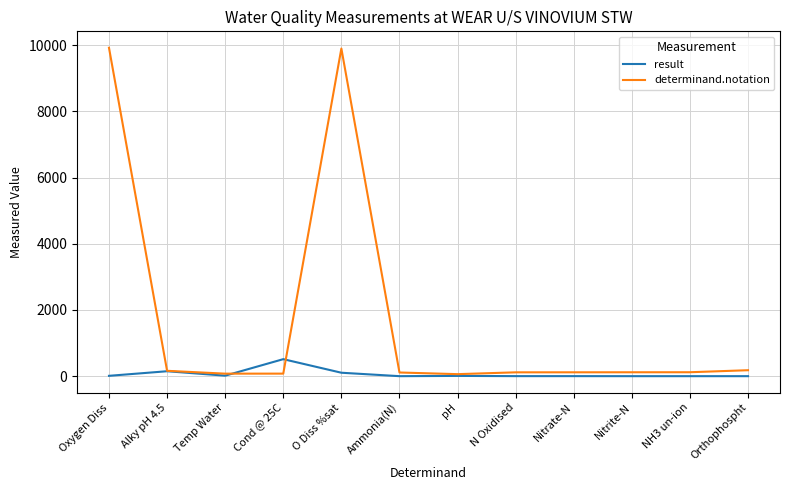

Which series has the largest range (max minus min)?

determinand.notation